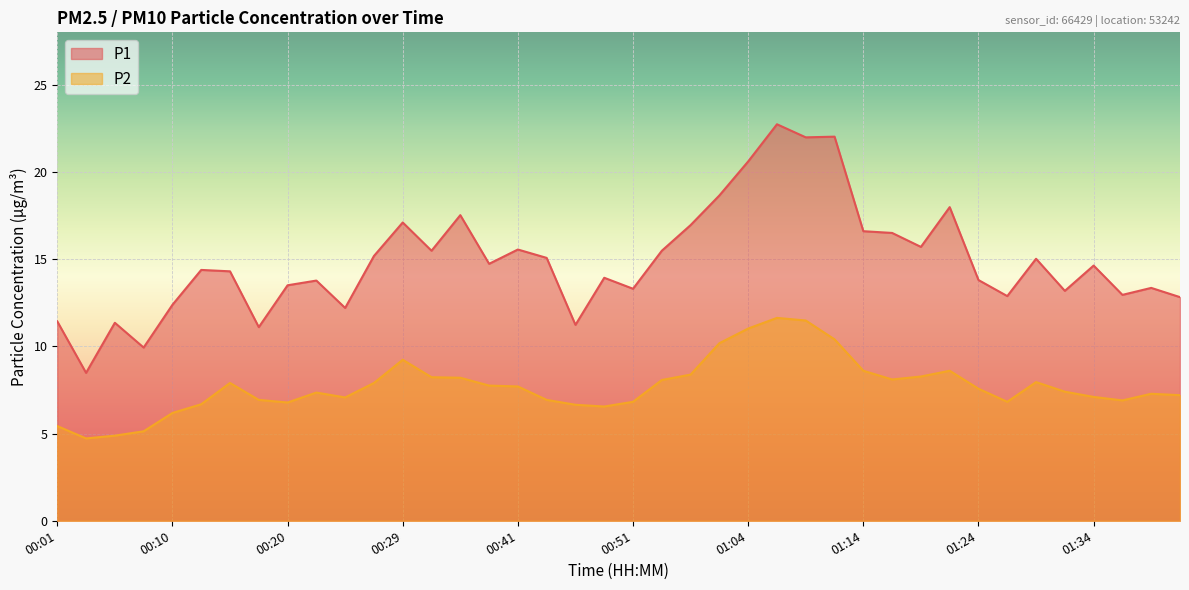

What is the sum of all P1 values?

595.7